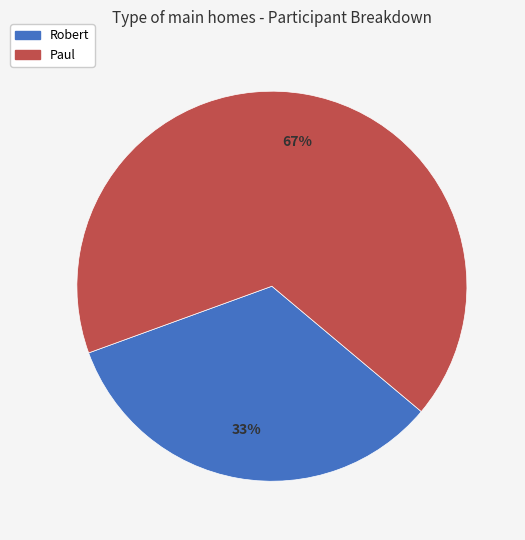

To the nearest percent, what is the combined percentage of Robert and Paul?

100%